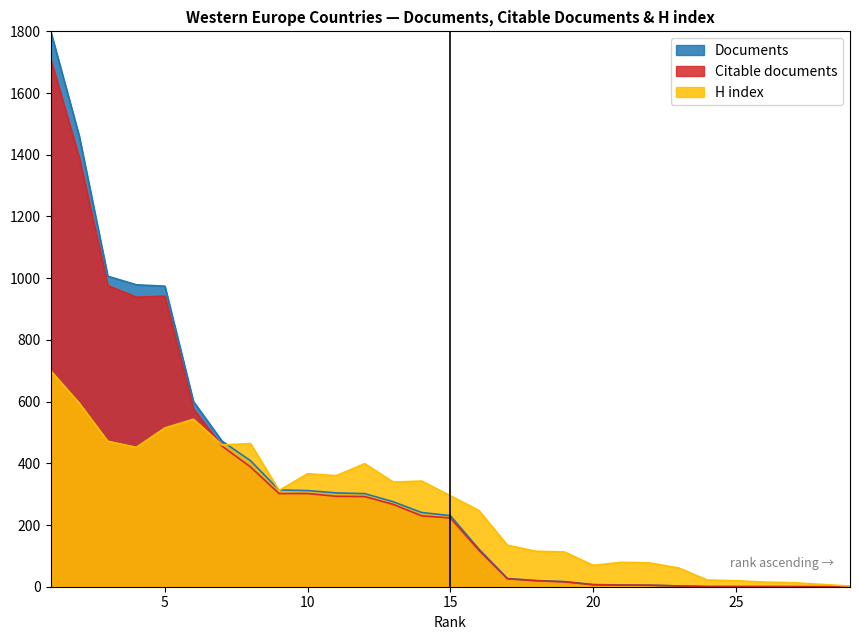

How many values in the Citable documents series exceed 222?

15